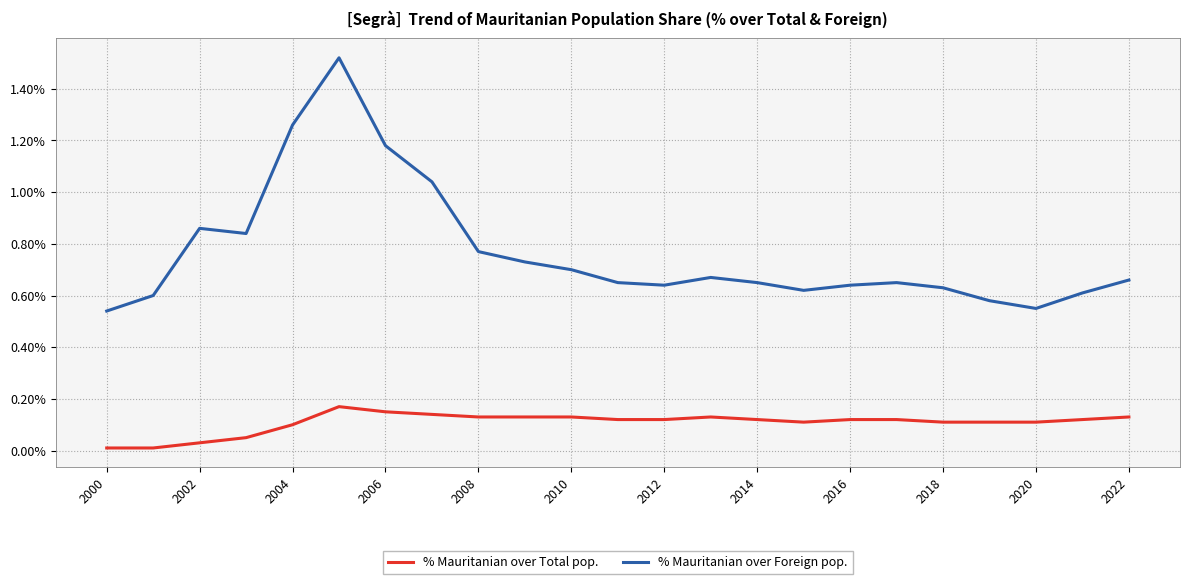

Rank the series by their average value, from highest to lowest.

% Mauritanian over Foreign pop., % Mauritanian over Total pop.